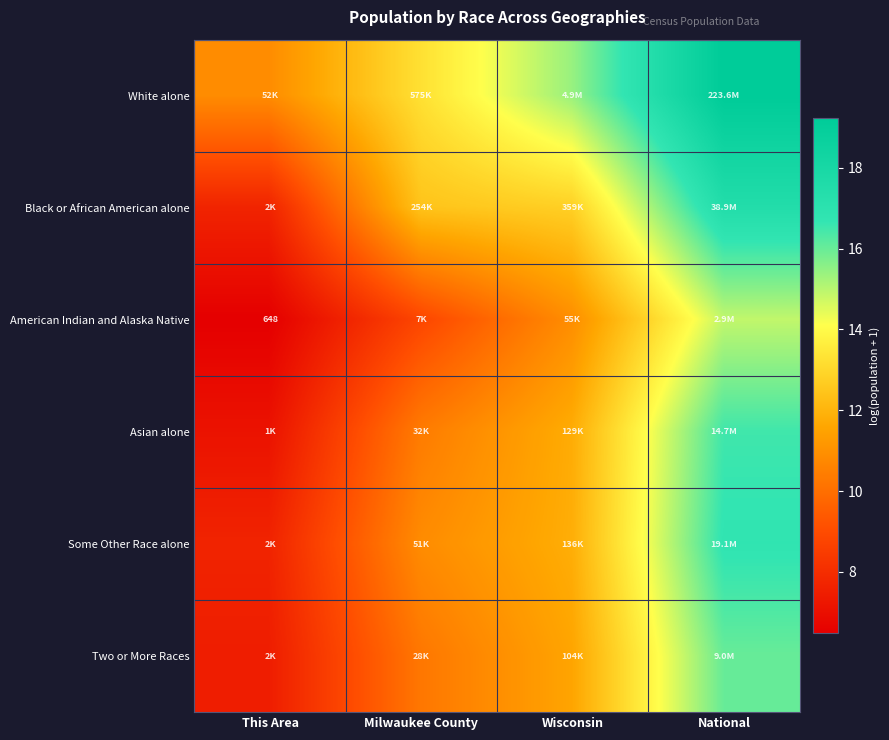

What is the highest value of the White alone series?

19.2